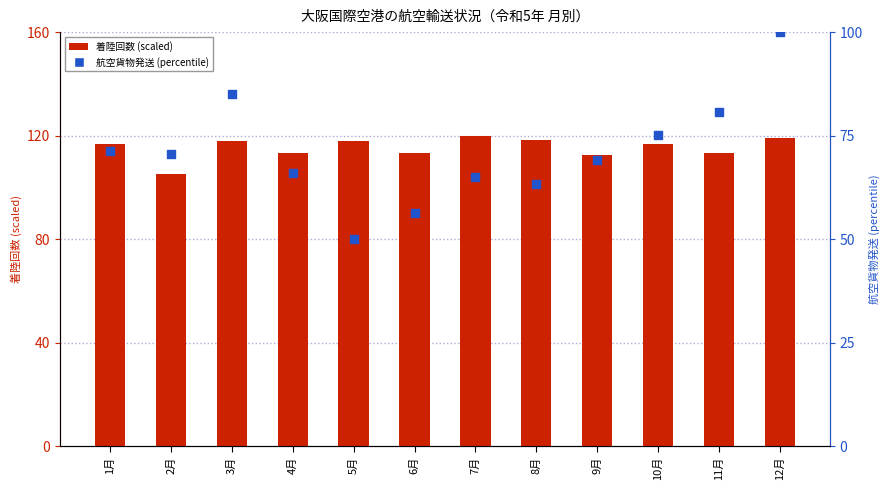

Which series reaches the minimum Y coordinate?

航空貨物発送 (percentile)